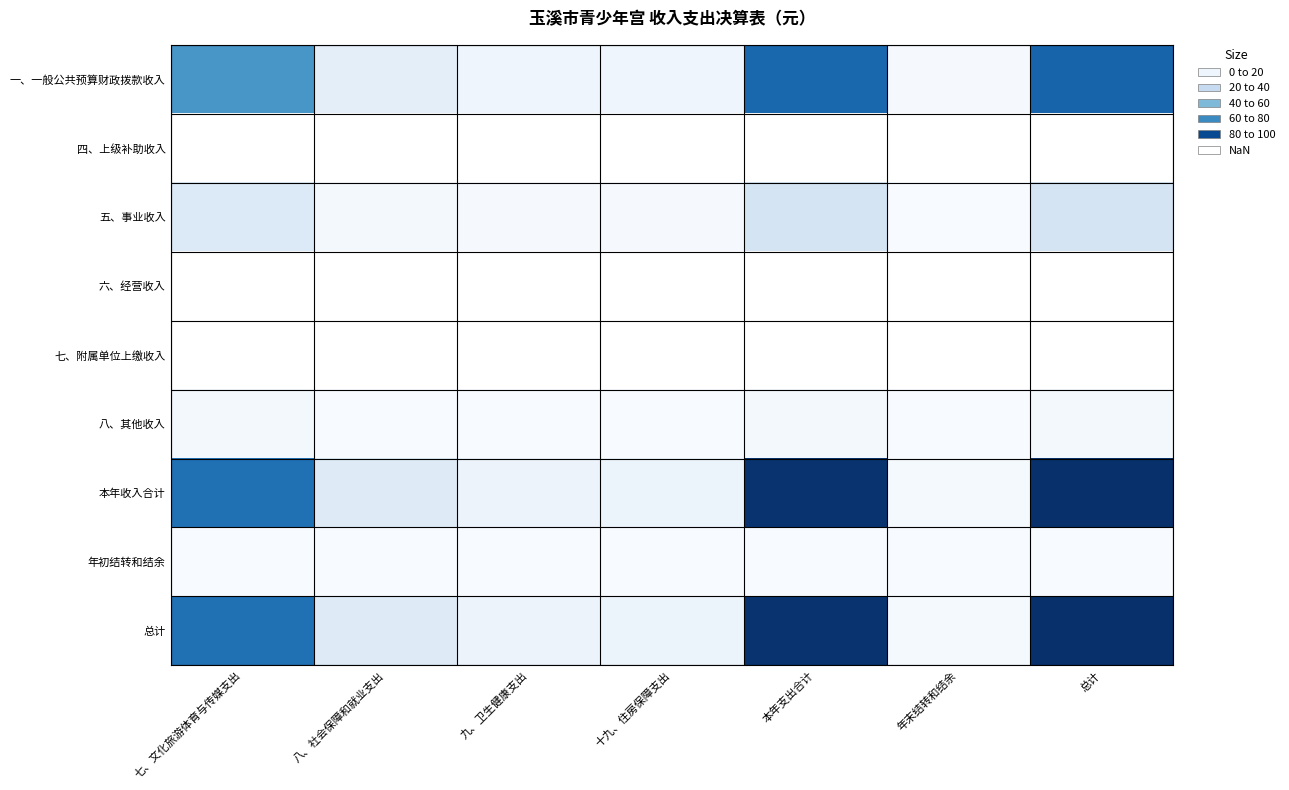

Which series has the largest range (max minus min)?

总计